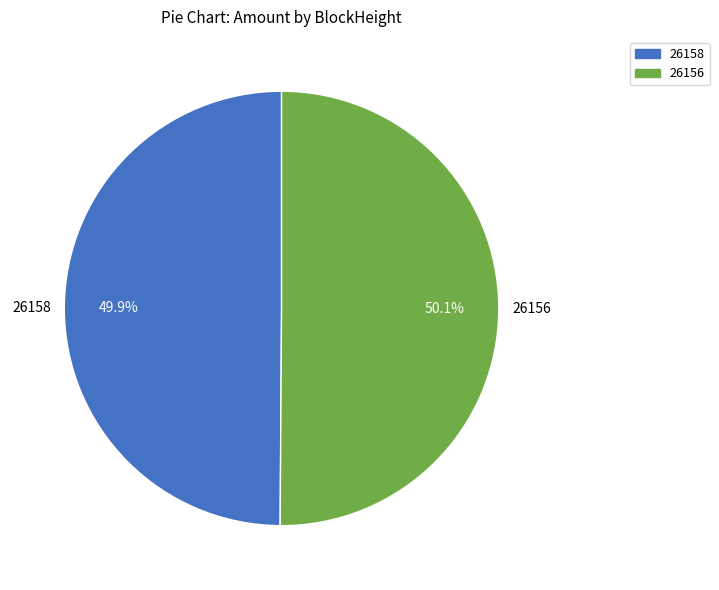

Approximately how many times larger is the value at 26156 compared to 26158?

1.0